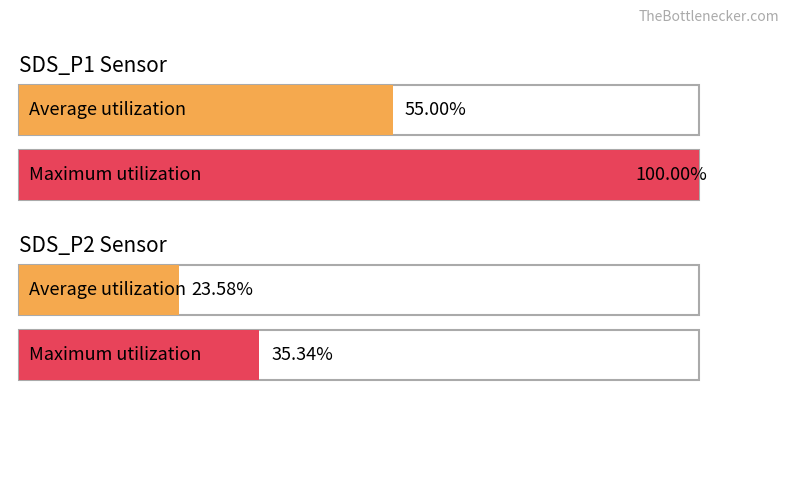

At which label does Average utilization first exceed 9?

SDS_P1